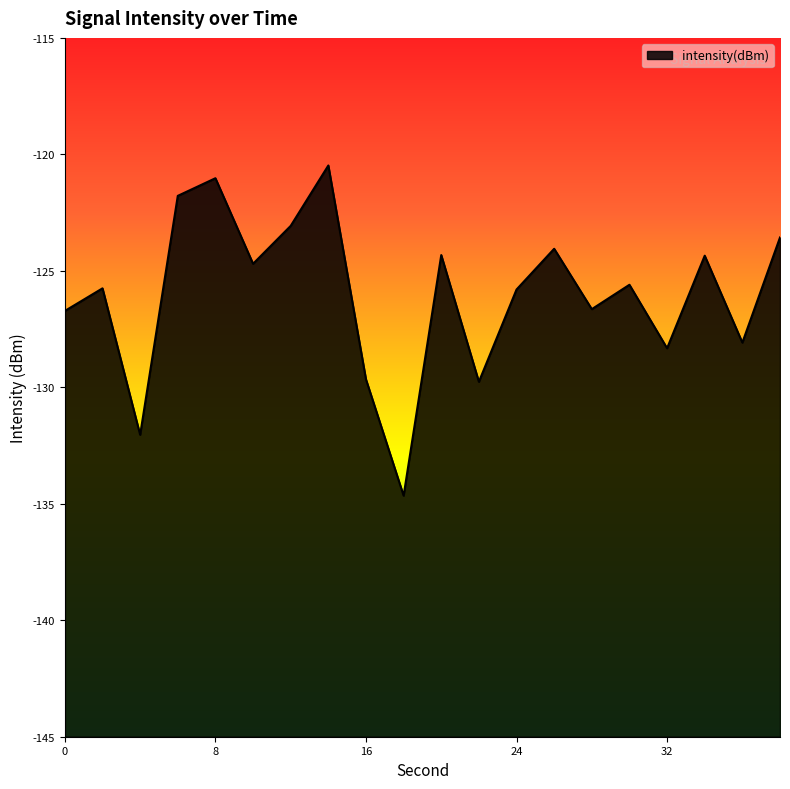

Where is the first local maximum?

2